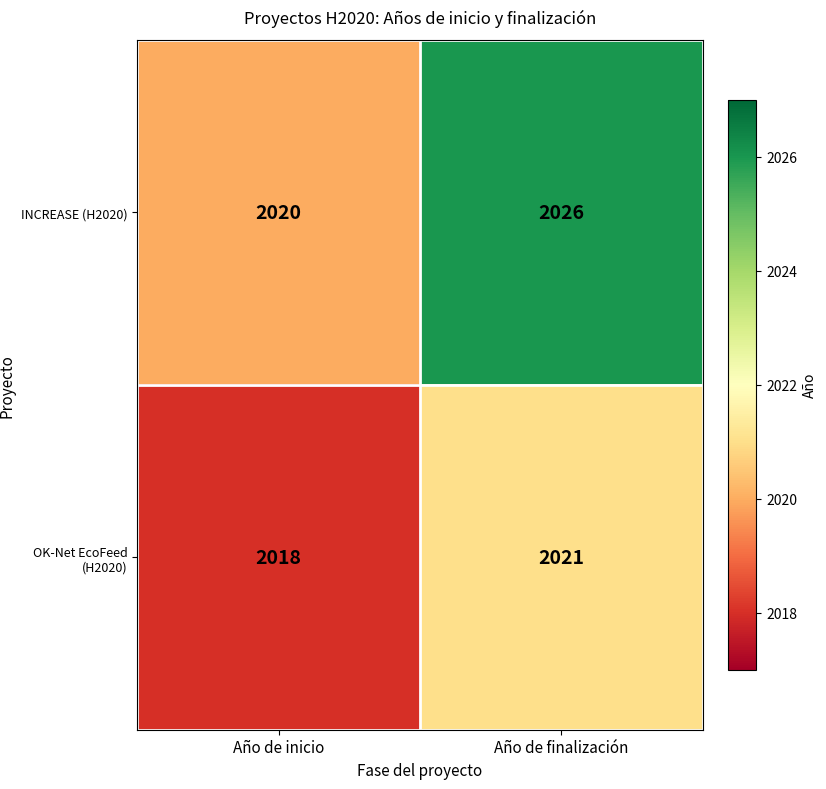

Reading right to left, extract all data points from this chart.

INCREASE (H2020): 2026	2020
OK-Net EcoFeed (H2020): 2021	2018